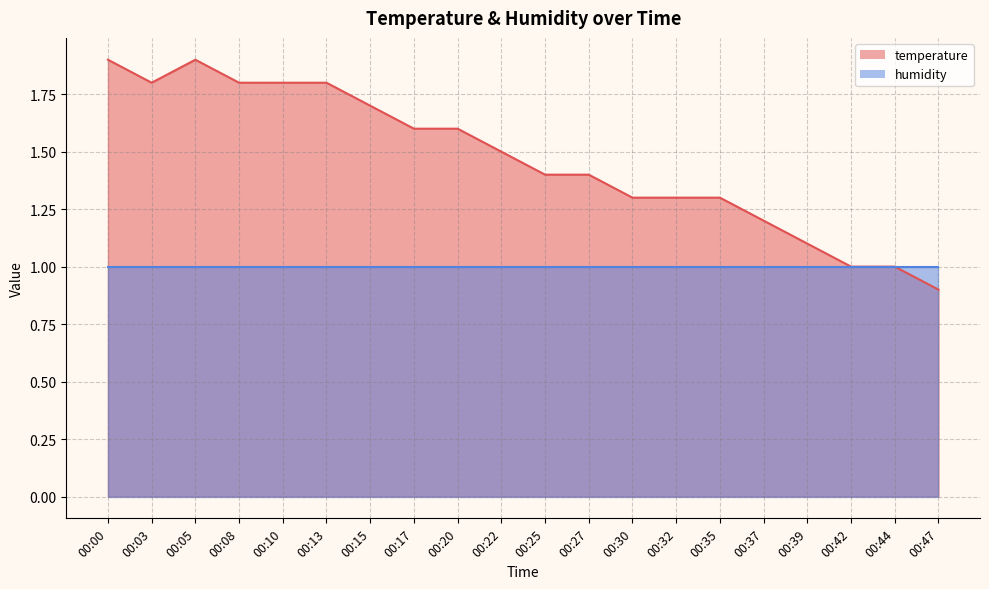

What is the smallest value displayed?

0.9